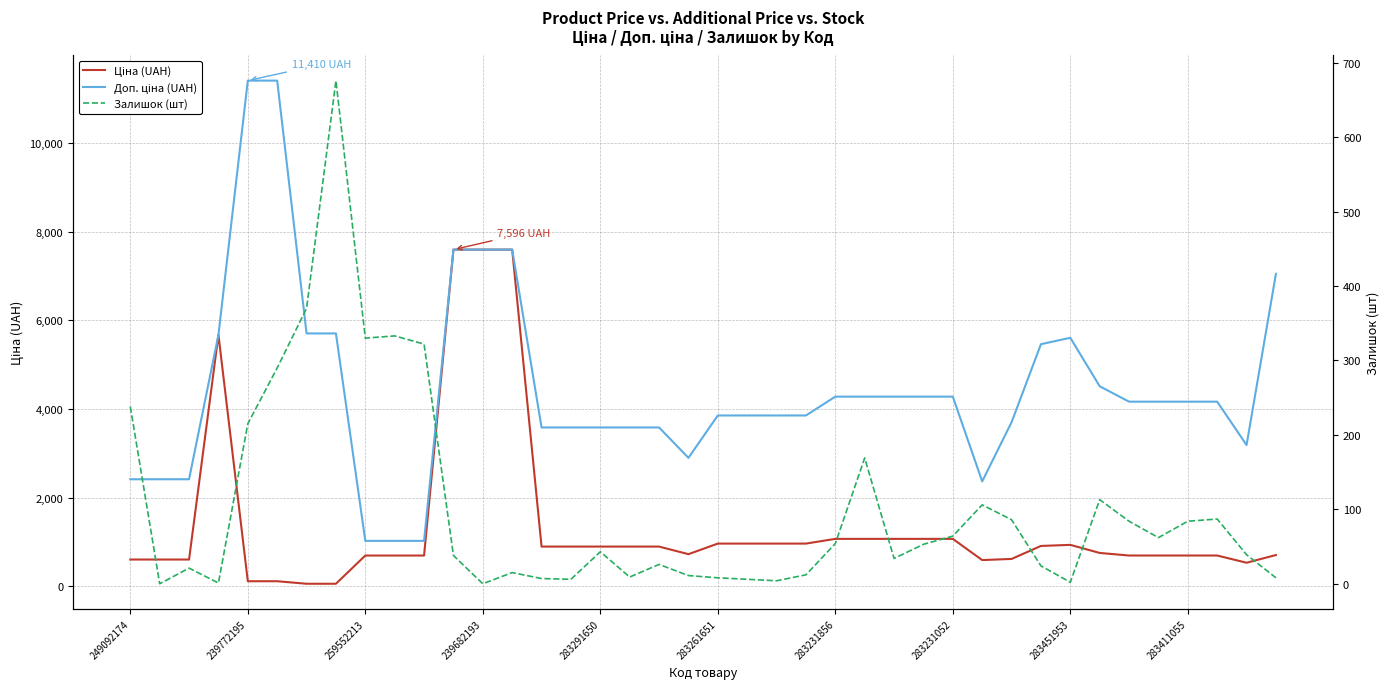

What is the spread (max minus min) of values at 17?

3574.6